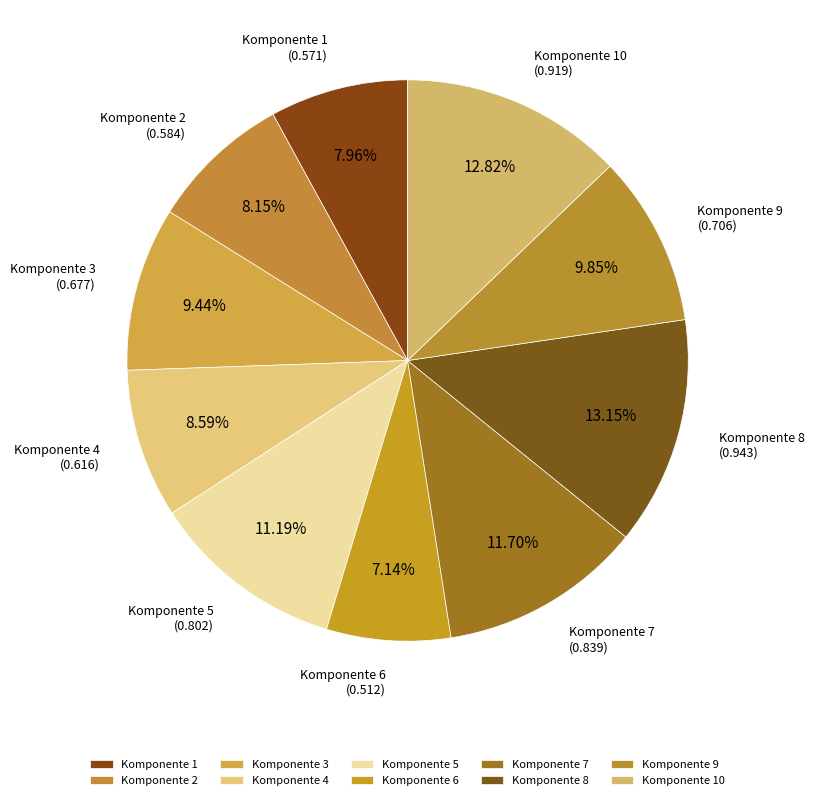

Between Komponente 4 and Komponente 10, which is larger?

Komponente 10